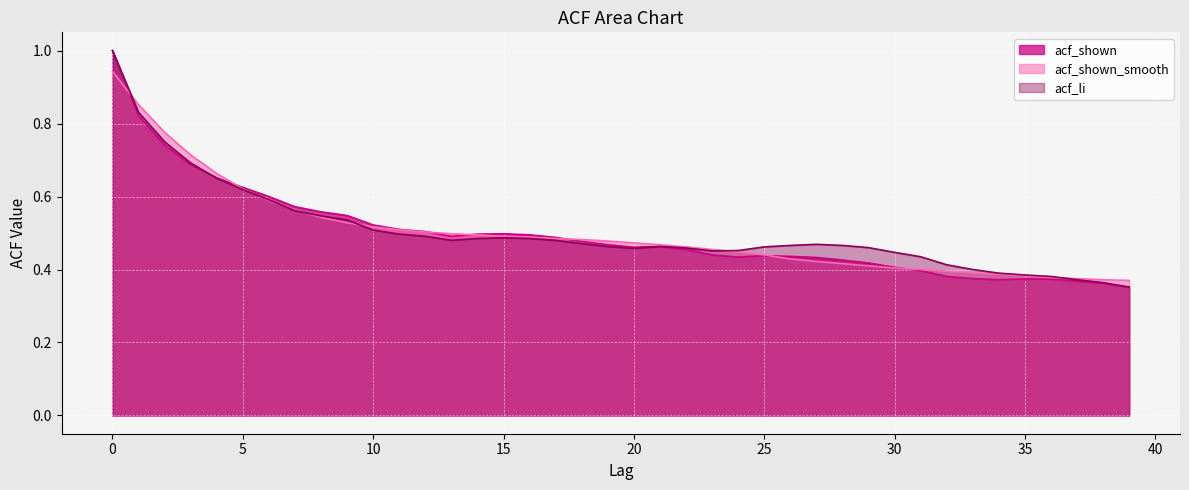

Read the acf_li value at 6.

0.6